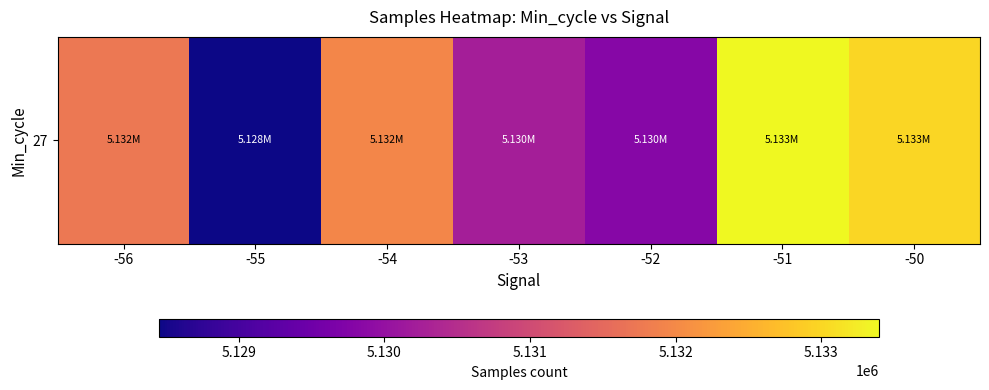

What value does the data have at -51?

5133393.2